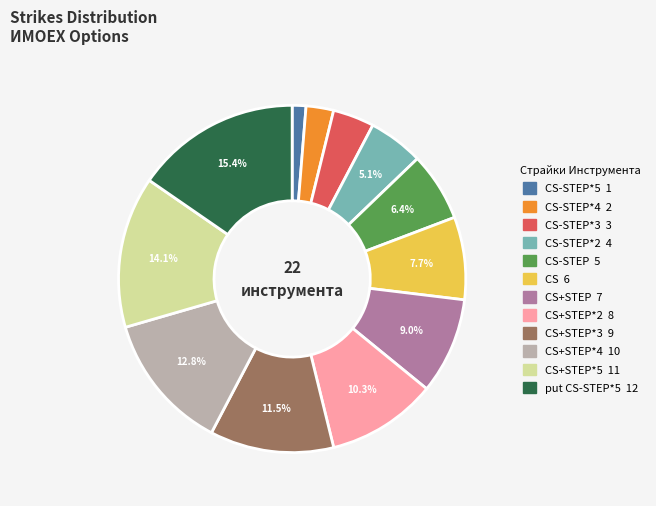

Is there a majority slice in this chart?

No